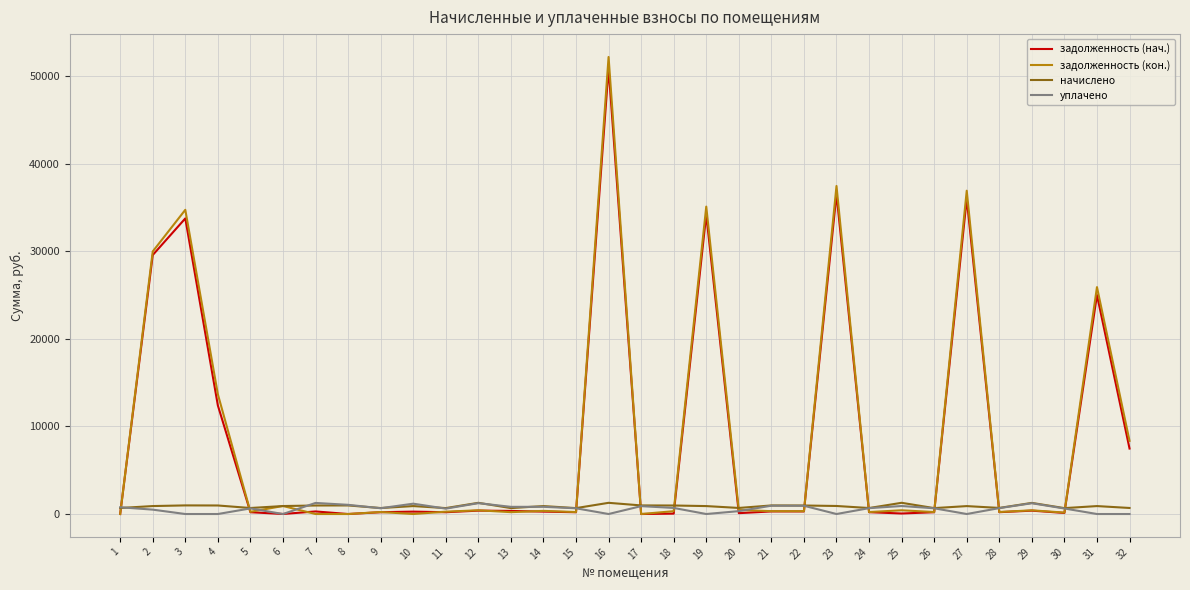

Where is задолженность (кон.) nearest to the value 26109?

31